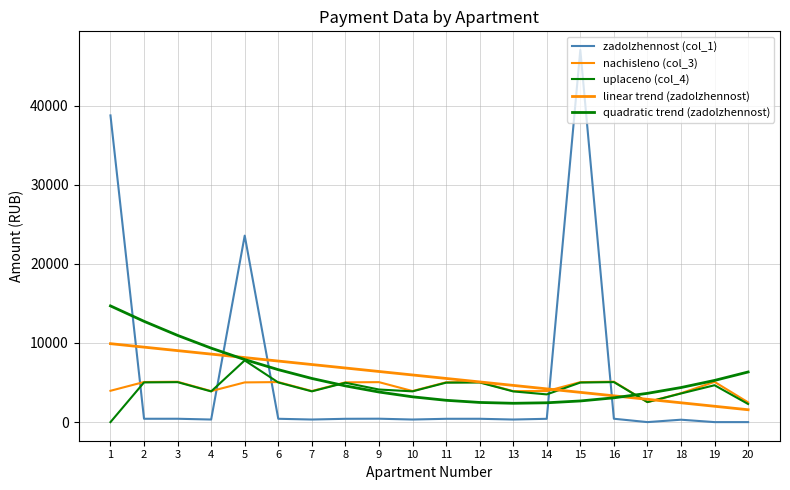

How many lines are shown in the chart?

5